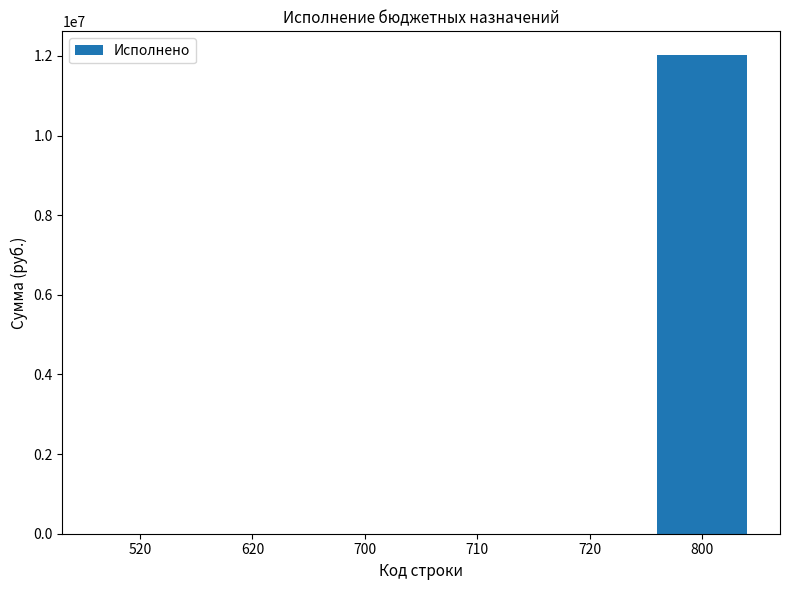

Reading right to left, transcribe all the data shown in this chart.

800=12015472.7	720=0.0	710=0.0	700=0.0	620=0.0	520=0.0